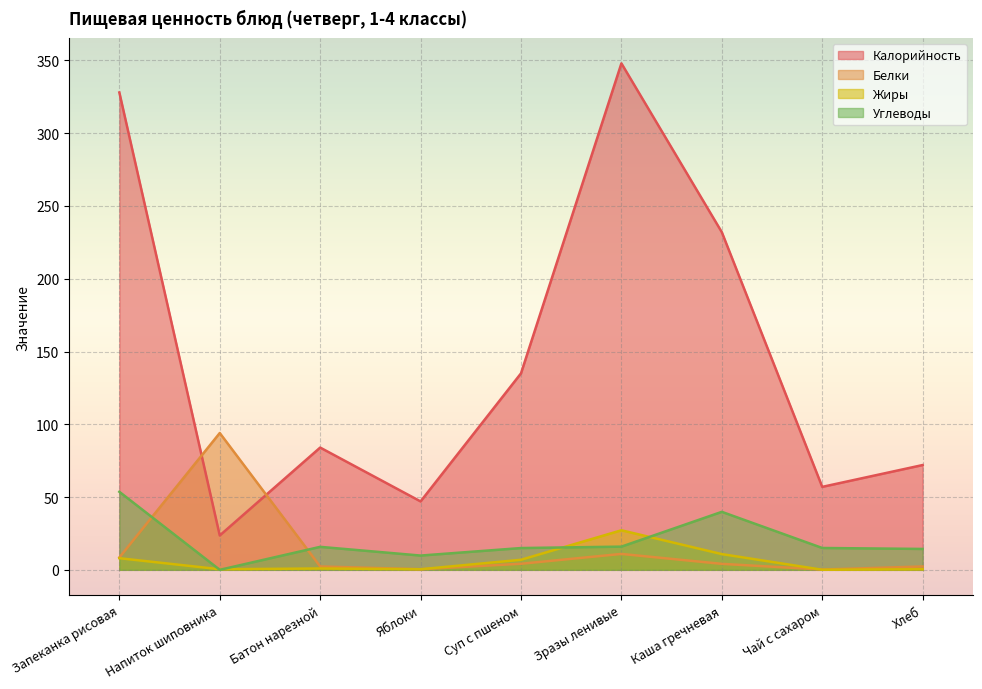

Reading right to left, transcribe all the data shown in this chart.

Калорийность: 72.0	57.0	232.0	348.0	135.0	47.0	84.0	23.6	328.0
Белки: 2.3	0.2	4.1	10.9	4.2	0.4	2.3	94.0	8.4
Жиры: 0.4	0.1	10.8	27.2	6.9	0.4	0.9	0.4	8.0
Углеводы: 14.3	15.0	39.8	15.9	15.0	9.8	15.8	0.0	53.6